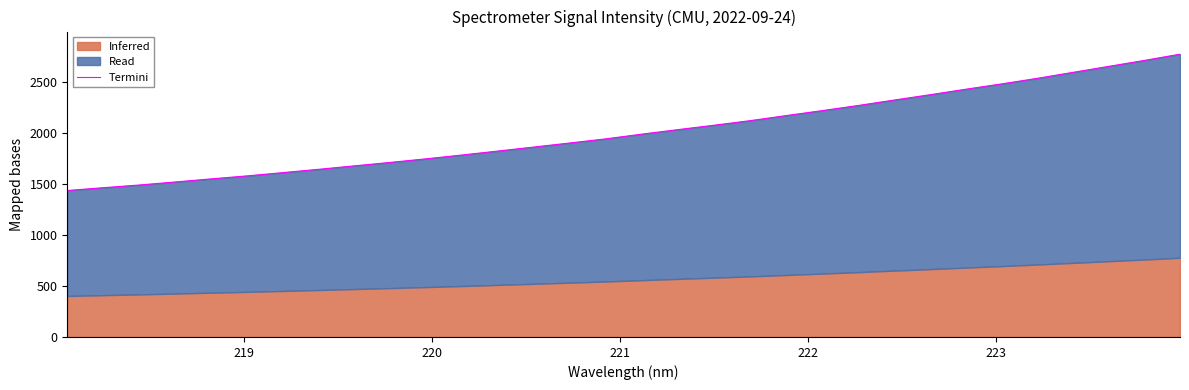

True or false: there are more than 0 points higher than both neighbors.

False